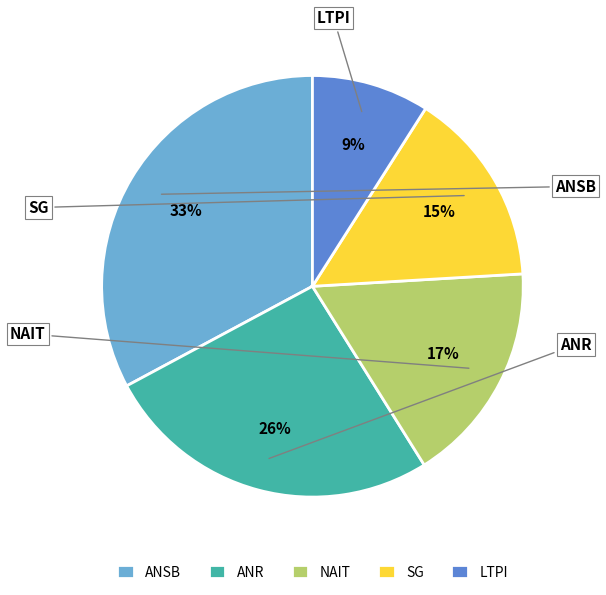

Approximately how many times larger is the value at LTPI compared to ANSB?

0.3